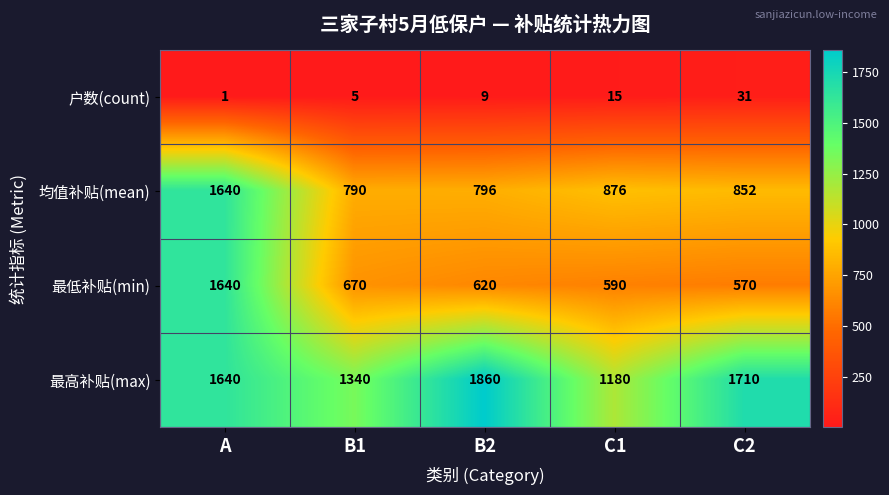

Reading right to left, extract all data points from this chart.

户数(count): 31	15	9	5	1
均值补贴(mean): 852	876	796	790	1640
最低补贴(min): 570	590	620	670	1640
最高补贴(max): 1710	1180	1860	1340	1640